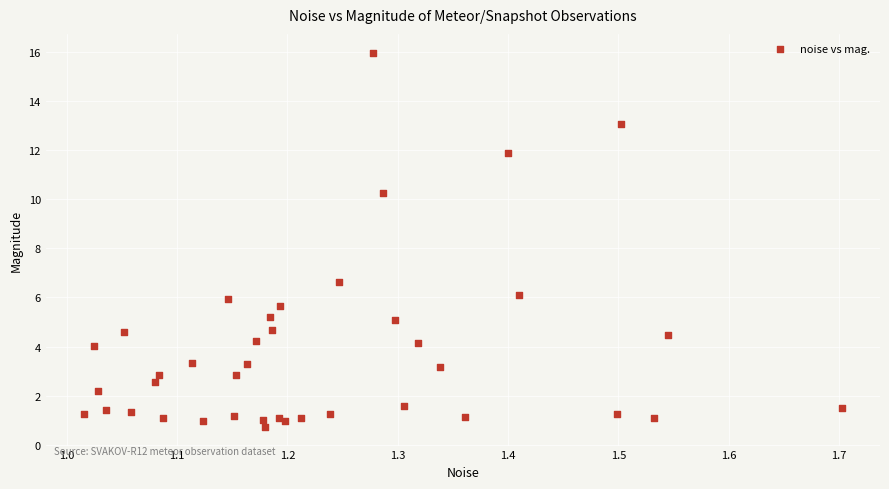

What Y value in the scatter plot is closest to 8?

6.6